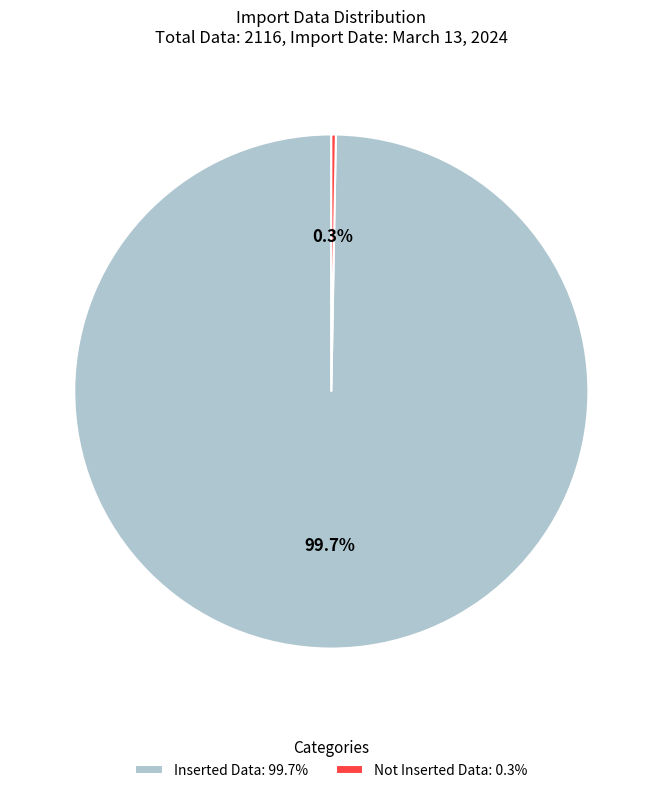

Between Not Inserted Data: 0.3% and Inserted Data: 99.7%, which is larger?

Inserted Data: 99.7%